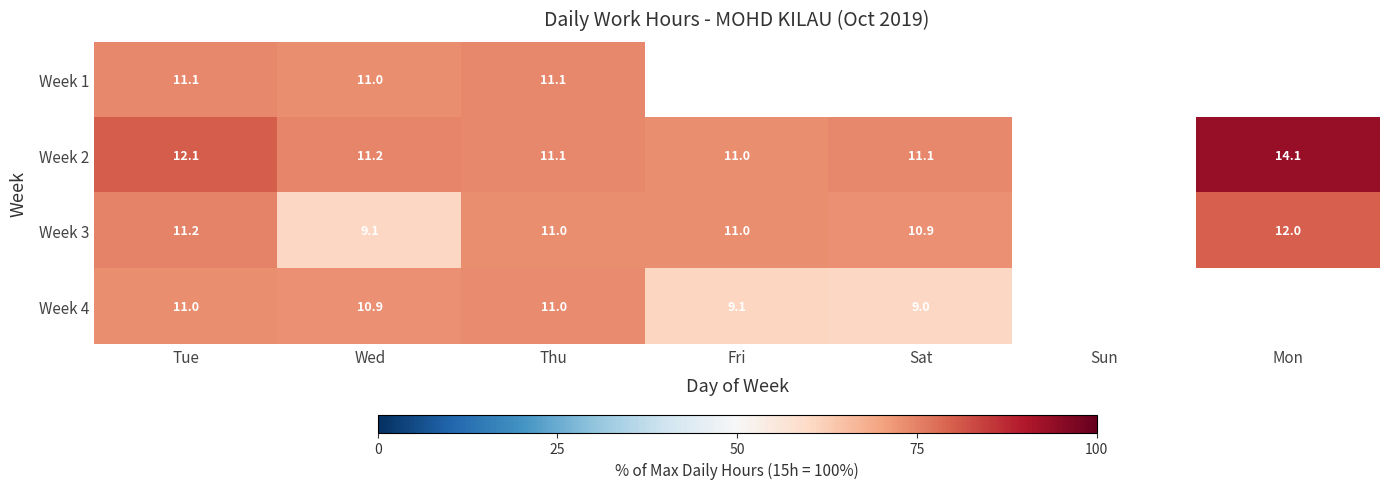

What is the total value across all series at Thu?

44.2